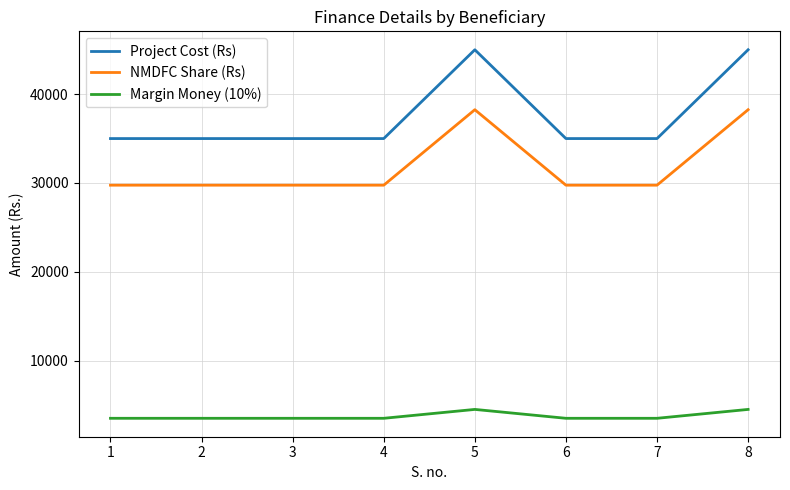

True or false: Margin Money (10%) and NMDFC Share (Rs) intersect in this chart.

False